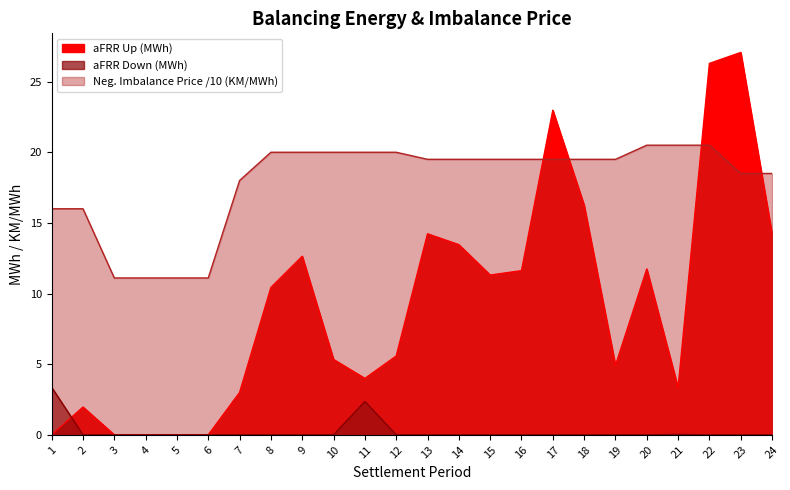

Which series ends up on top after the final intersection of aFRR Up (MWh) and Imbalance Price Negative (KM/MWh)?

Imbalance Price Negative (KM/MWh)